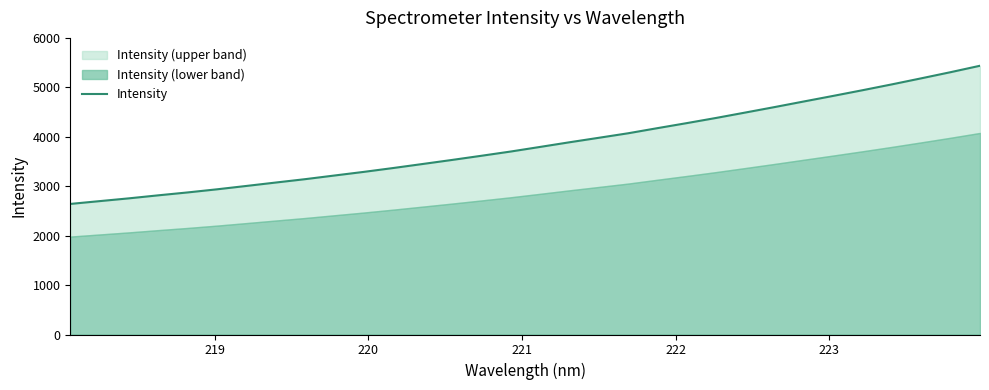

Reading left to right, transcribe all the data shown in this chart.

2641.3	2698.0	2754.5	2815.5	2874.2	2937.4	3005.4	3074.4	3142.5	3216.5	3290.1	3368.1	3449.3	3531.2	3615.5	3701.4	3794.5	3888.4	3979.1	4070.6	4174.3	4276.1	4380.8	4490.5	4601.3	4714.9	4827.6	4942.4	5060.5	5182.6	5306.9	5436.3